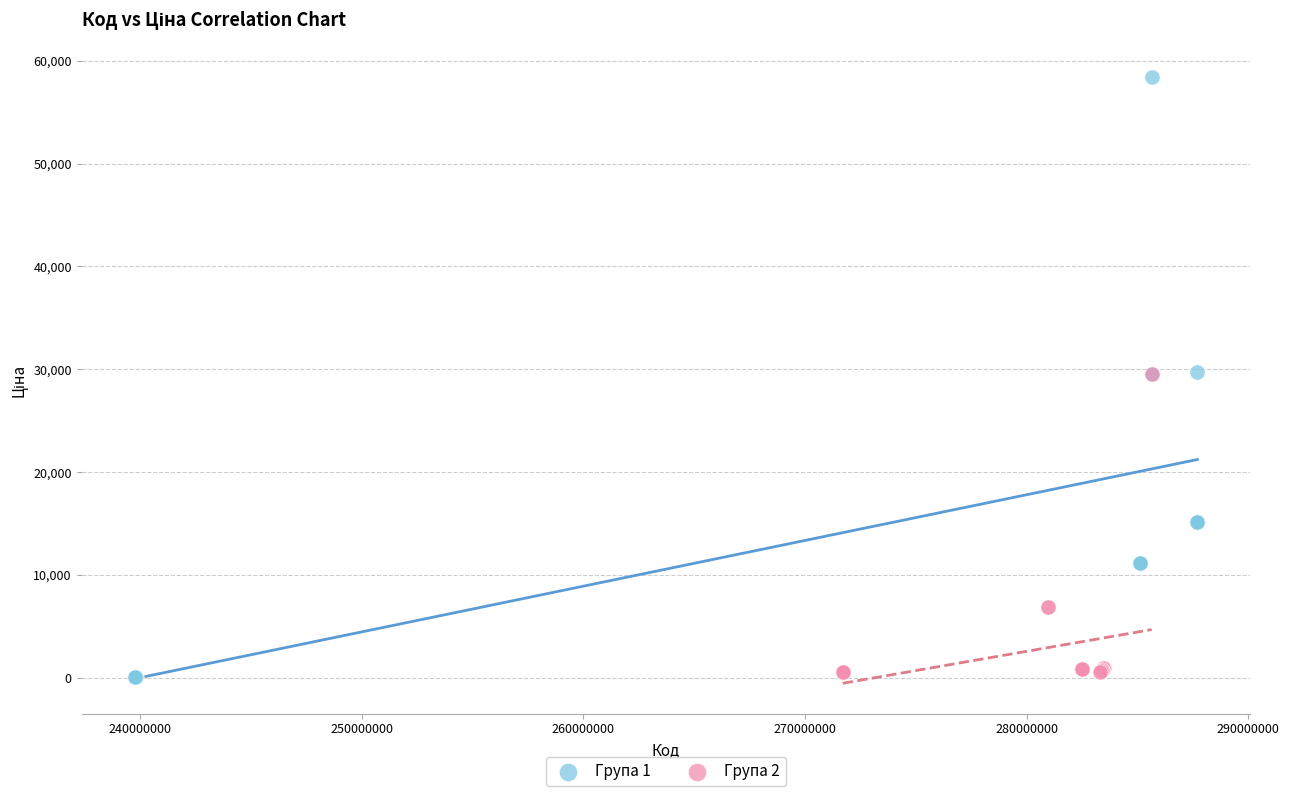

Which series reaches the maximum Y coordinate?

Група 1